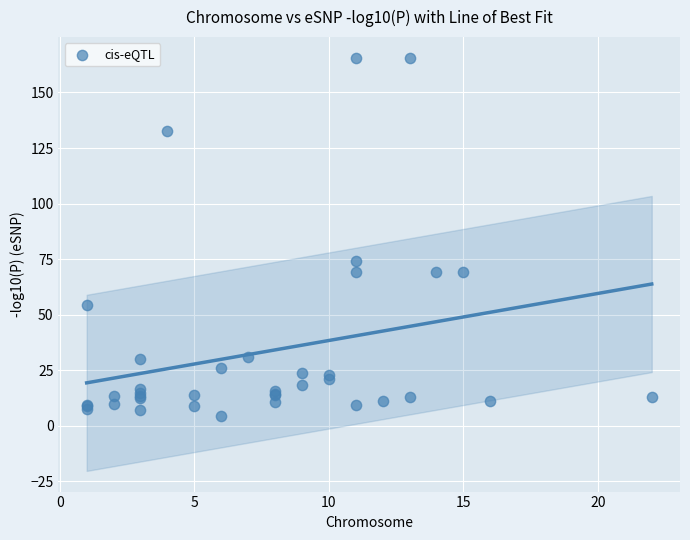

What Y value in the scatter plot is closest to 84?

74.0